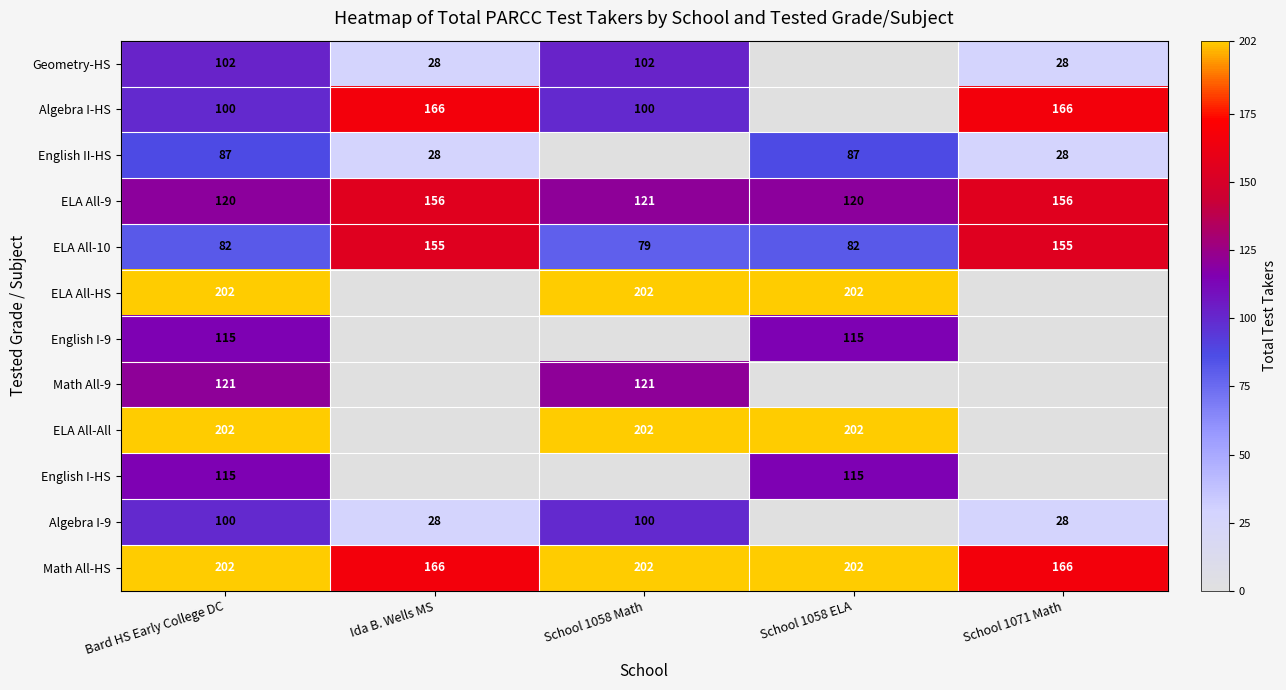

What is the minimum value for ELA All-9?

120